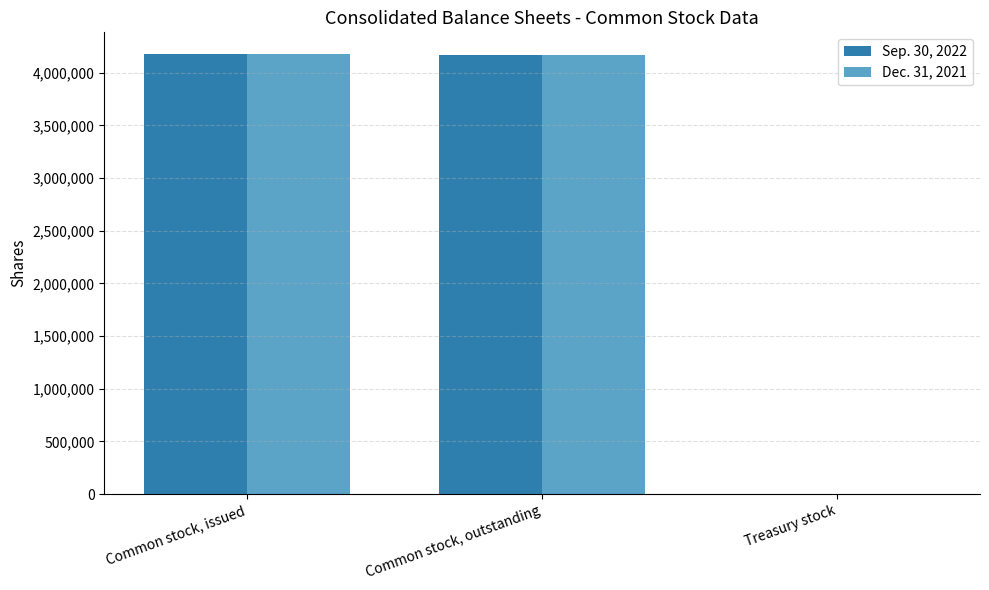

How many distinct data groups are displayed?

2